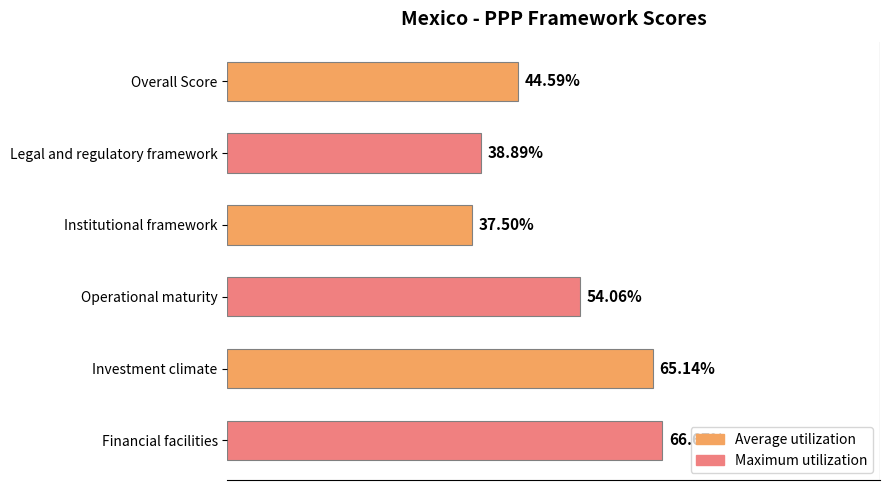

Which has a higher value, Overall Score or Financial facilities?

Financial facilities